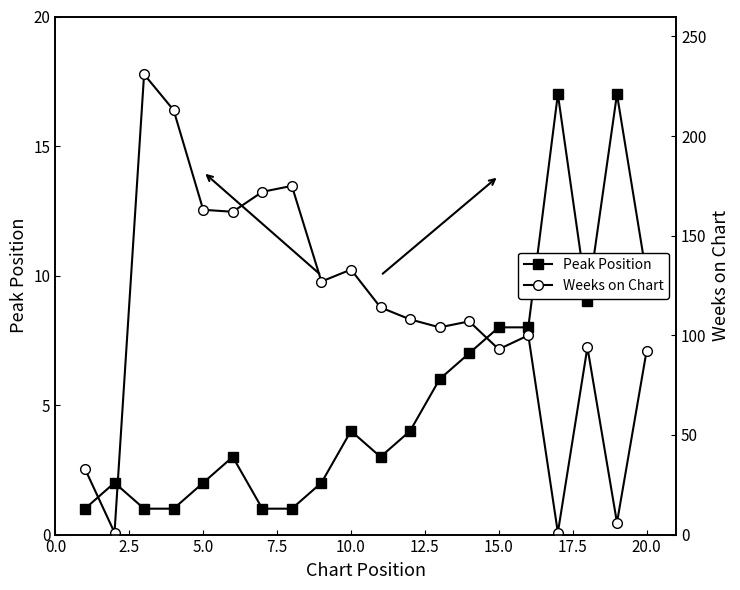

True or false: Peak Position has a value of 4 at 10.0.

True